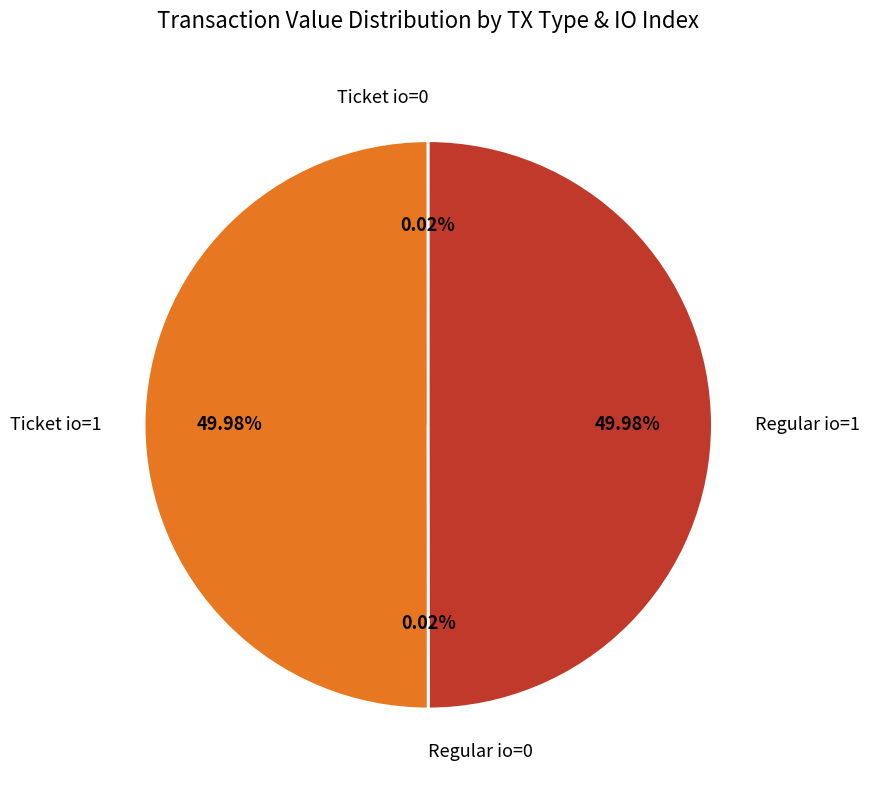

Is there any slice that represents more than half of the pie?

No